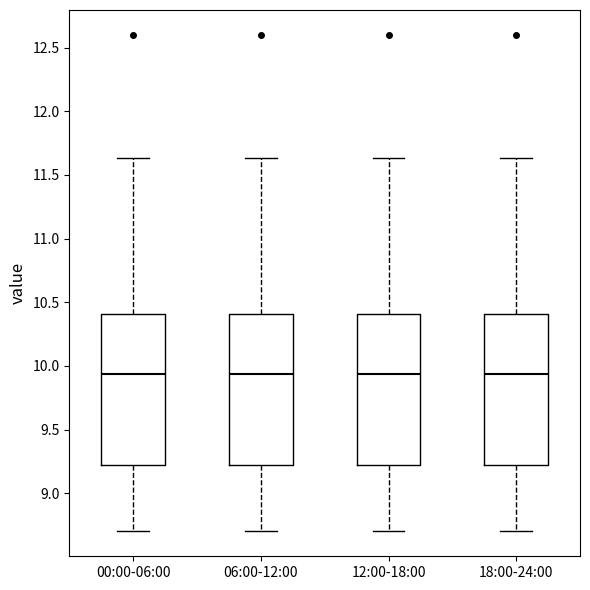

Where does the lower whisker of the box for 12:00-18:00 end on the y-axis? The values are not printed on the chart, so give them approximately, as read against the axis.

8.70